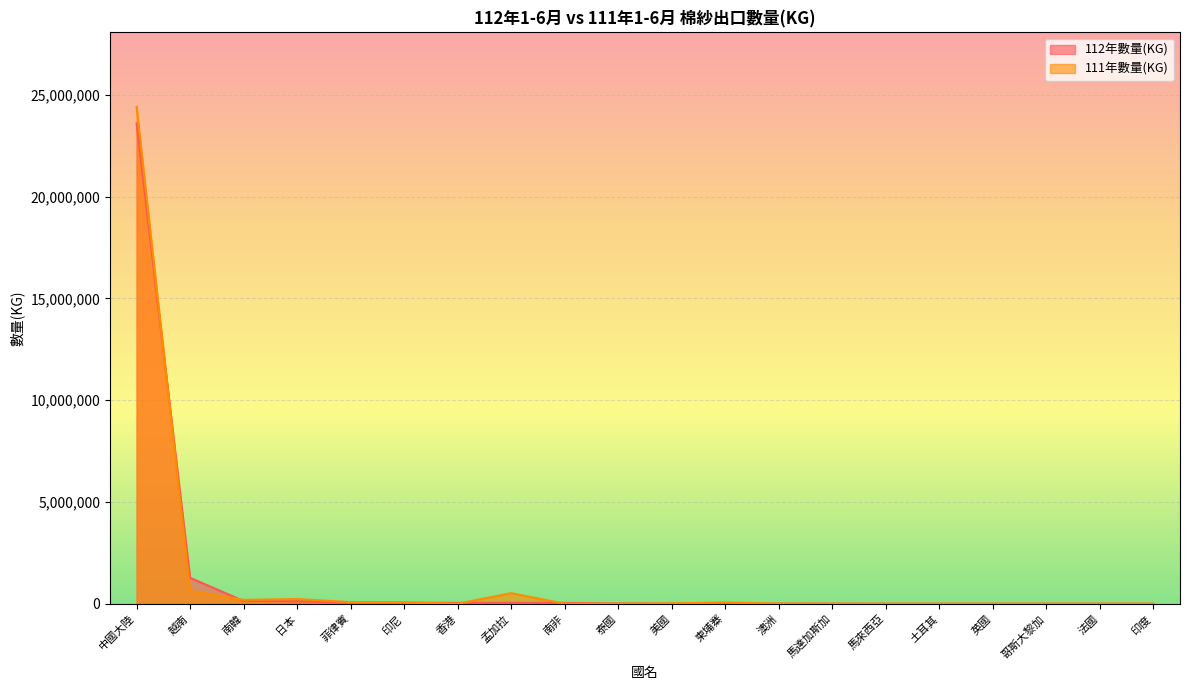

Reading left to right, transcribe all the data shown in this chart.

112年數量(KG): 23595999	1273310	132402	119659	54429	50130	40779	40483	39009	11125	8205	5417	3810	1317	302	223	186	2	0	0
111年數量(KG): 24408997	633321	187833	229968	79885	62372	126	517737	0	2800	13412	66436	5186	3448	0	0	0	0	619	103